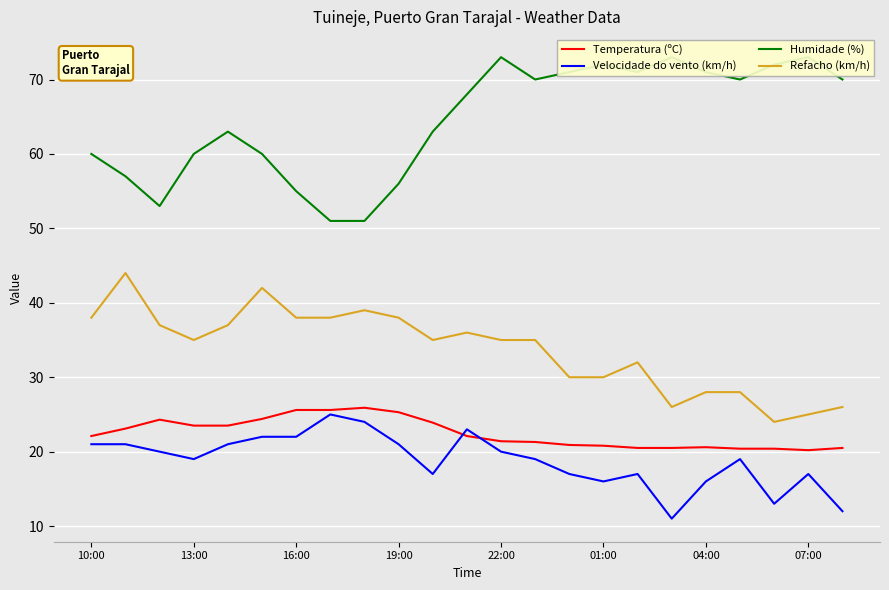

What is the minimum value for Refacho (km/h)?

24.0